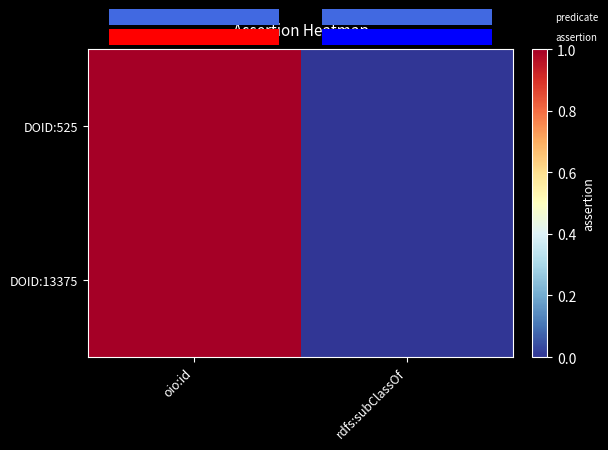

How many values in the DOID:525 series are below 1?

1